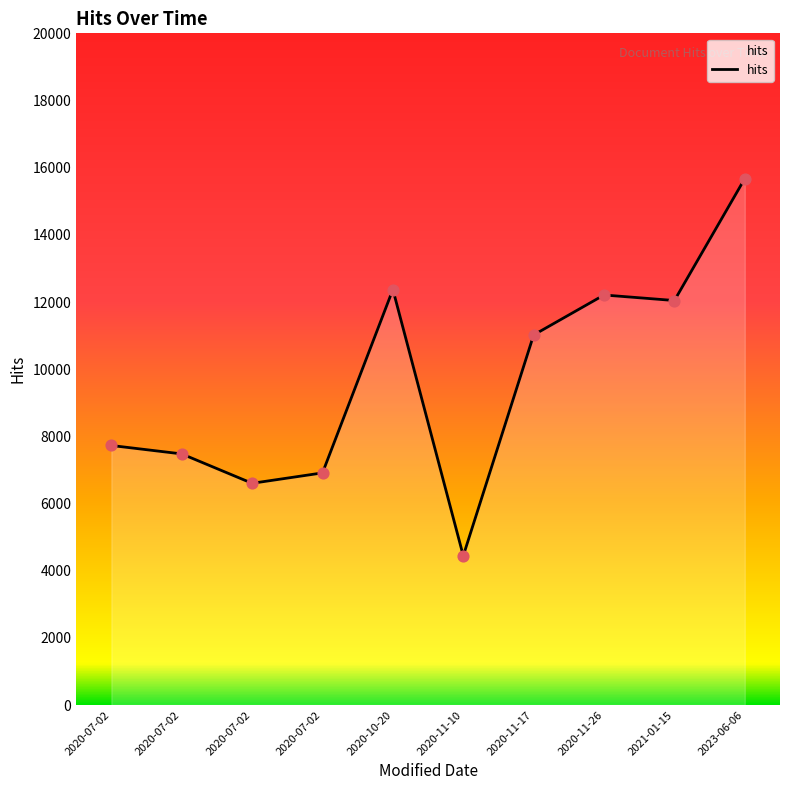

Approximately how many times larger is the value at 2020-11-10 compared to 2020-10-20?

0.4